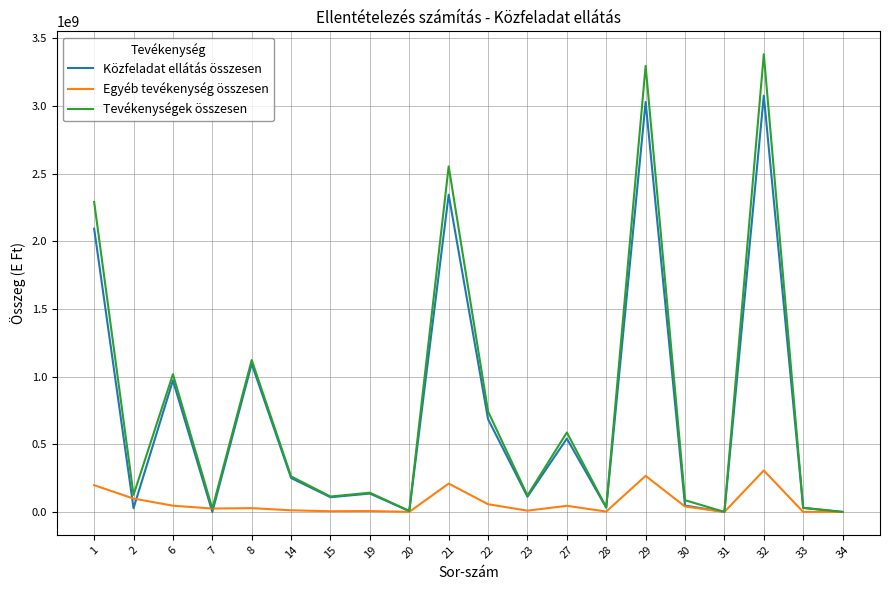

The Közfeladat ellátás összesen series shows -1641911340 at 7. True or false?

False